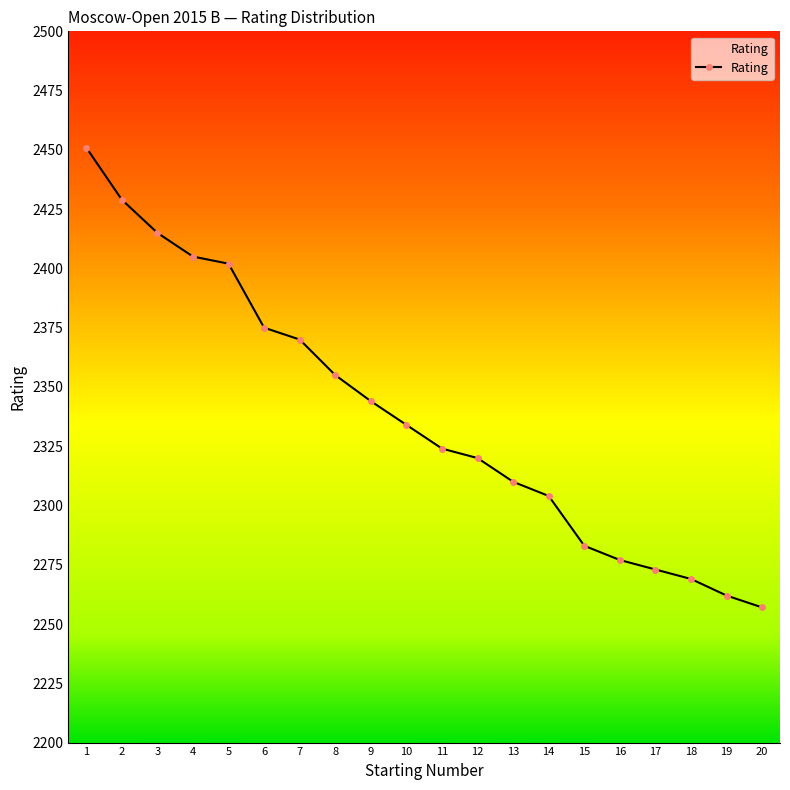

Is this an area chart (filled region under the line)?

No